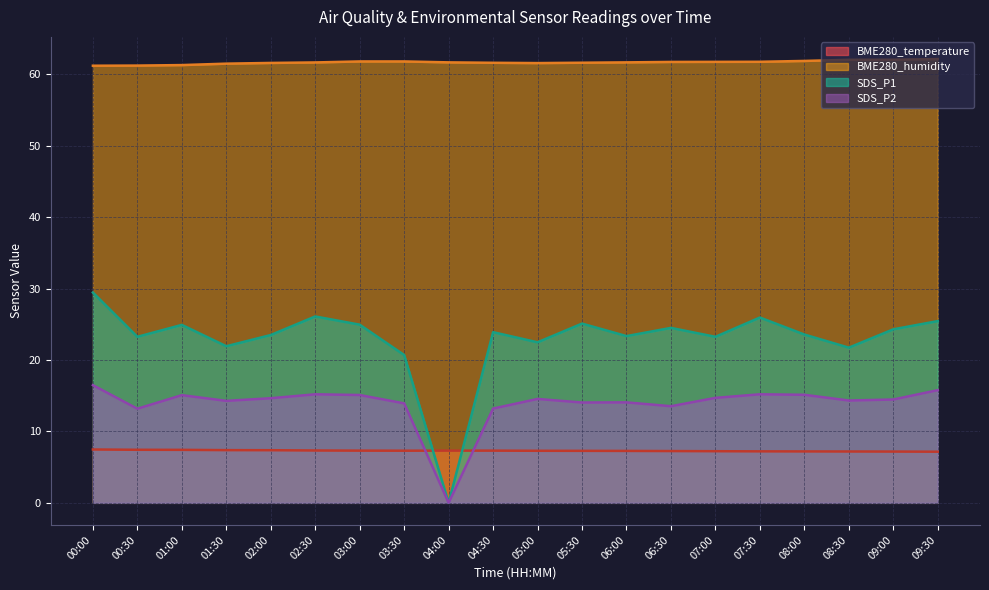

List the labels in order of SDS_P1 value, largest first.

00:00, 02:30, 07:30, 09:30, 05:30, 03:00, 01:00, 06:30, 09:00, 04:30, 08:00, 02:00, 06:00, 00:30, 07:00, 05:00, 01:30, 08:30, 03:30, 04:00